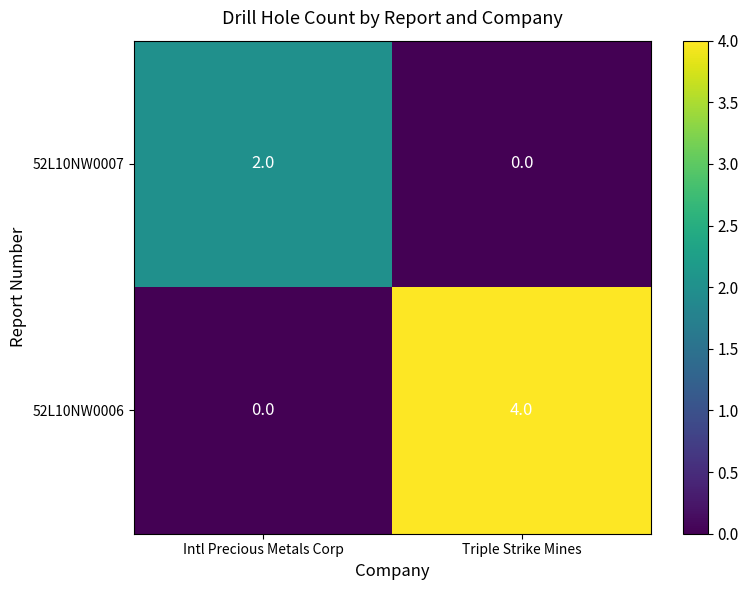

What is the difference between the highest and lowest values at Triple Strike Mines?

4